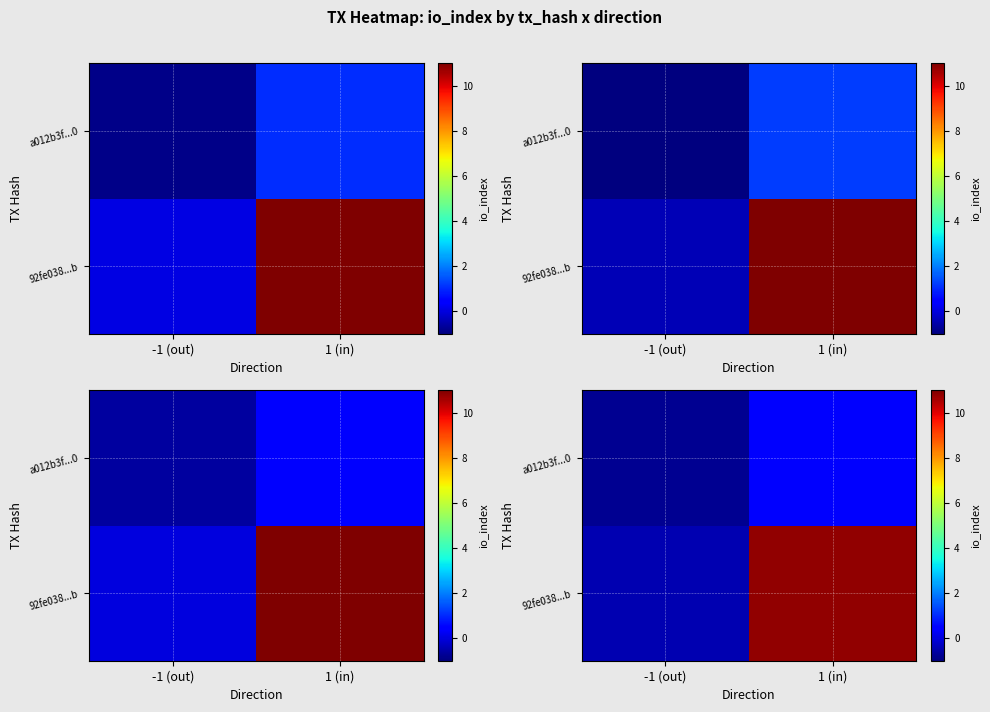

At which category is the sum across all series the highest?

1 (in)